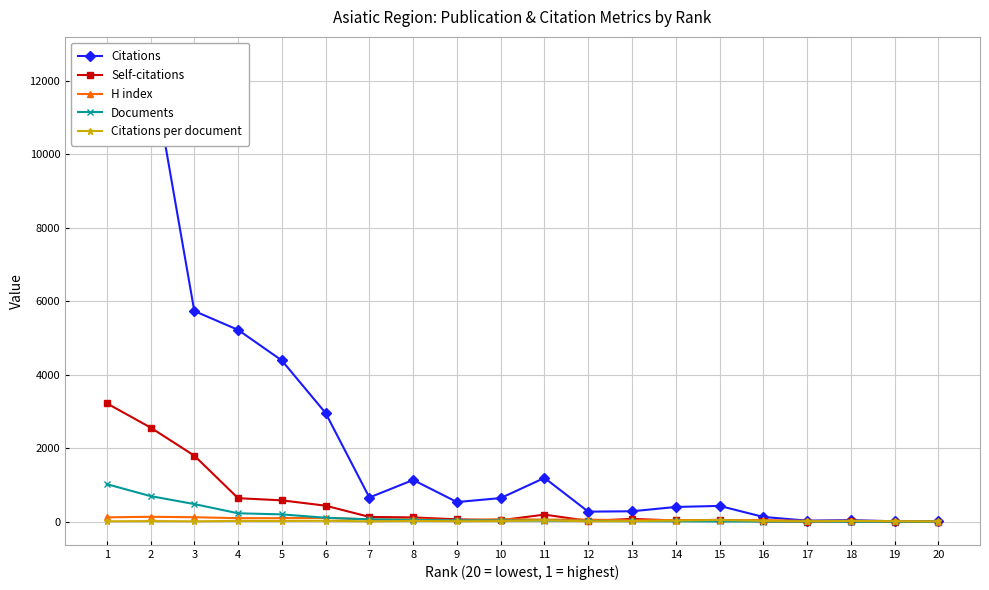

Is the value of Self-citations at 9 greater than the value of H index at 17?

Yes